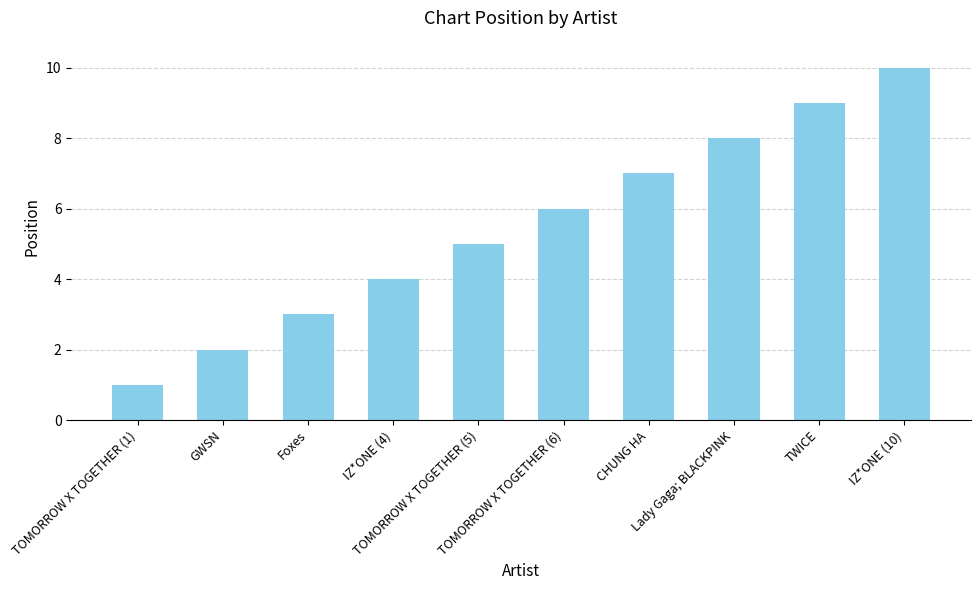

List the labels in order of value, smallest first.

TOMORROW X TOGETHER (1), GWSN, Foxes, IZ*ONE (4), TOMORROW X TOGETHER (5), TOMORROW X TOGETHER (6), CHUNG HA, Lady Gaga; BLACKPINK, TWICE, IZ*ONE (10)